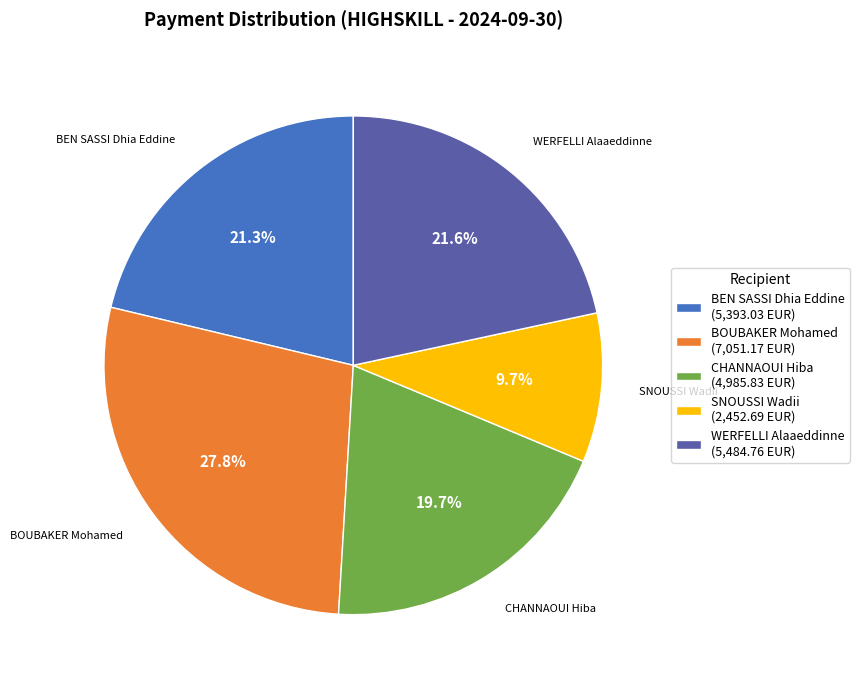

To the nearest percent, what portion does CHANNAOUI Hiba represent?

20%